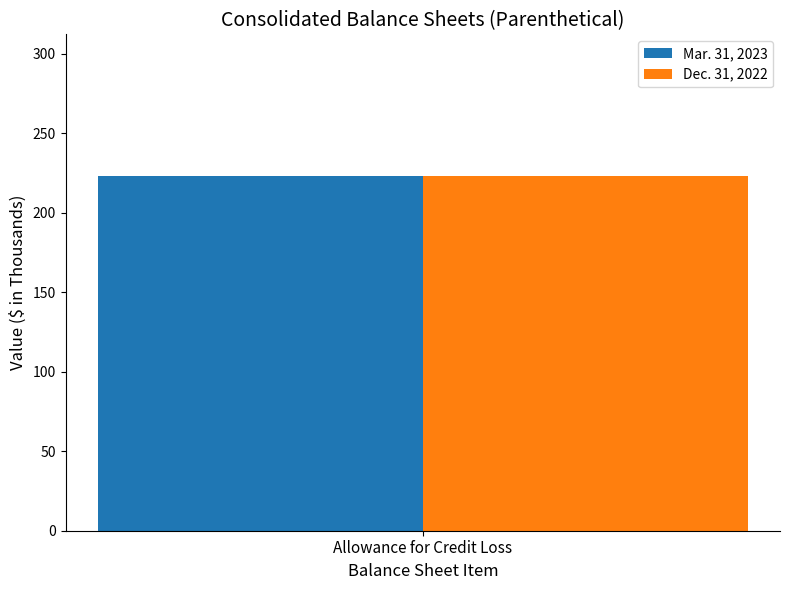

The value of Mar. 31, 2023 at Allowance for Credit Loss is 223. True or false?

True